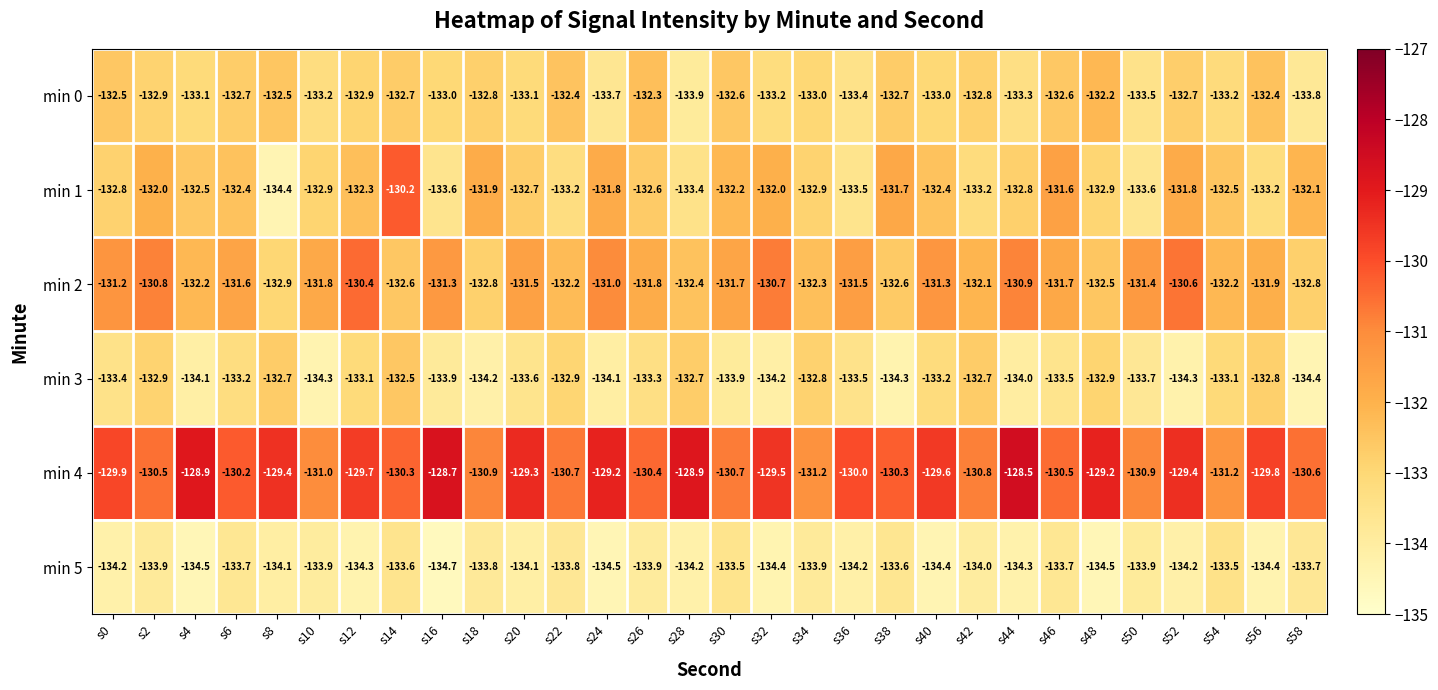

Is the value of min 1 at s54 greater than the value of min 4 at s14?

No